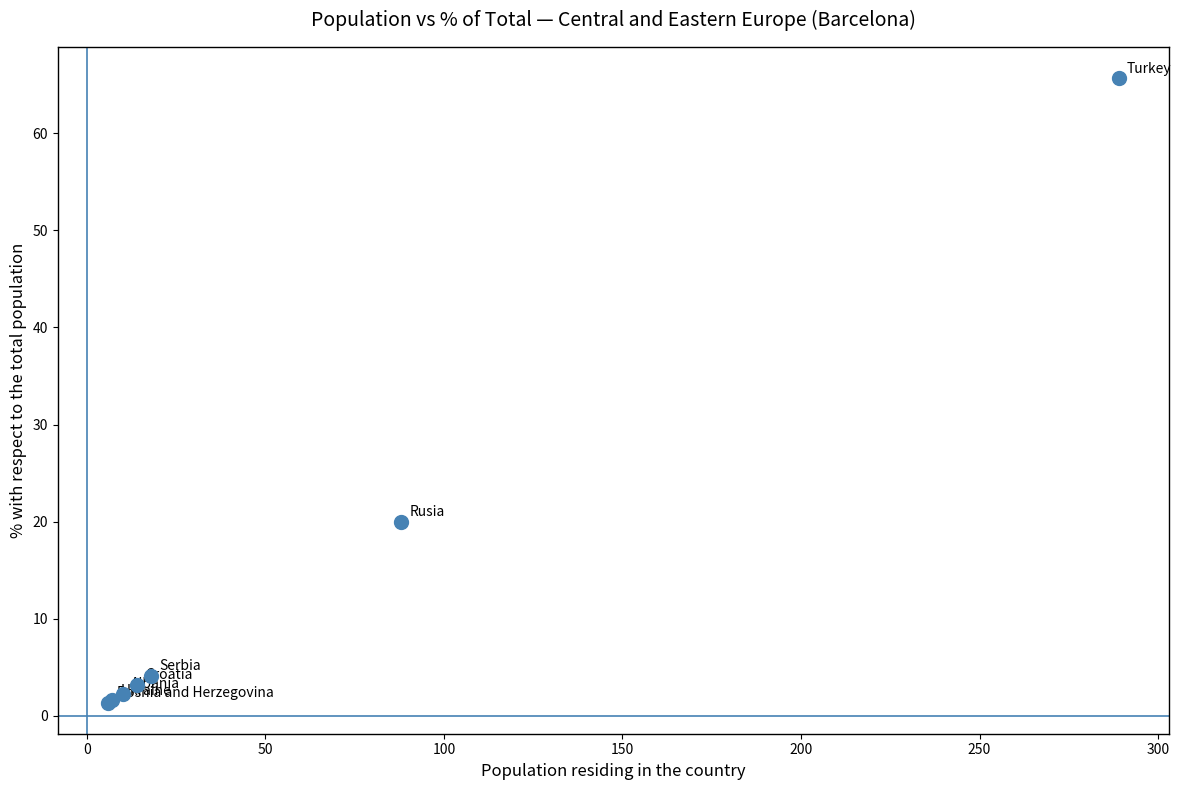

What Y value in the scatter plot is closest to 33?

20.0